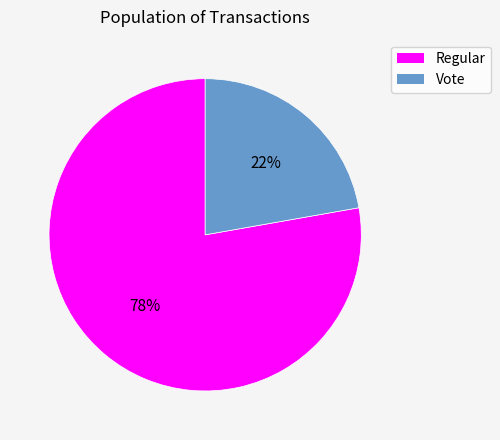

Which slice is the largest?

Regular